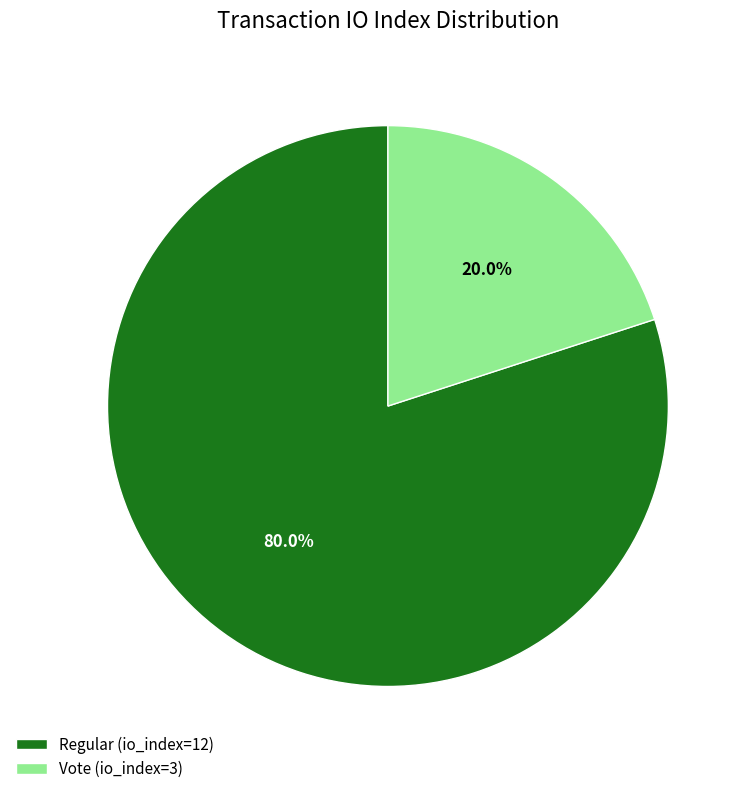

The Vote (io_index=3) slice represents 32% of the pie. True or false?

False